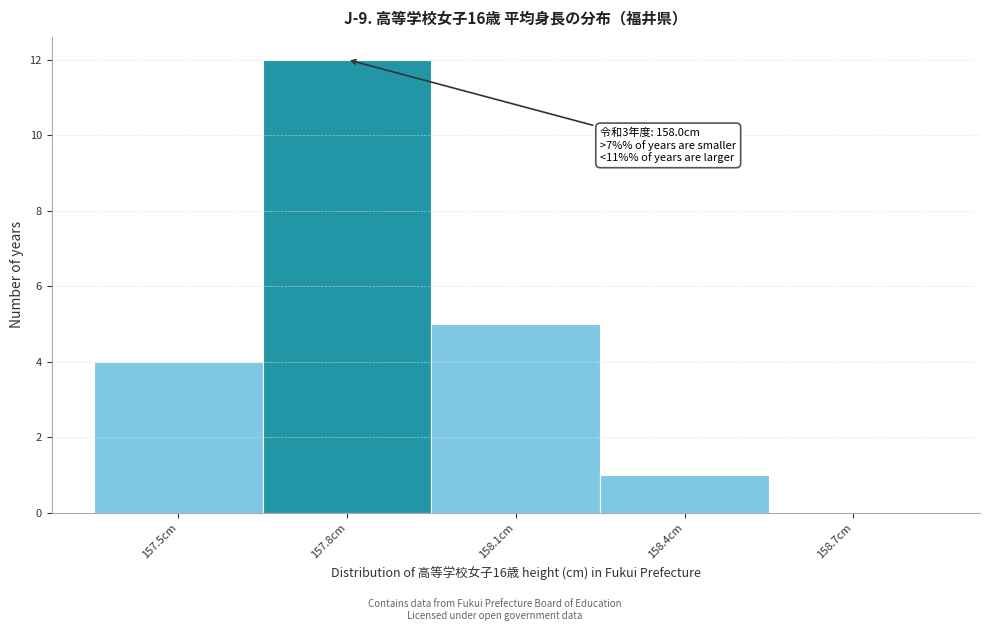

Reading left to right, transcribe all the data shown in this chart.

157.5cm=4	157.8cm=12	158.1cm=5	158.4cm=1	158.7cm=0